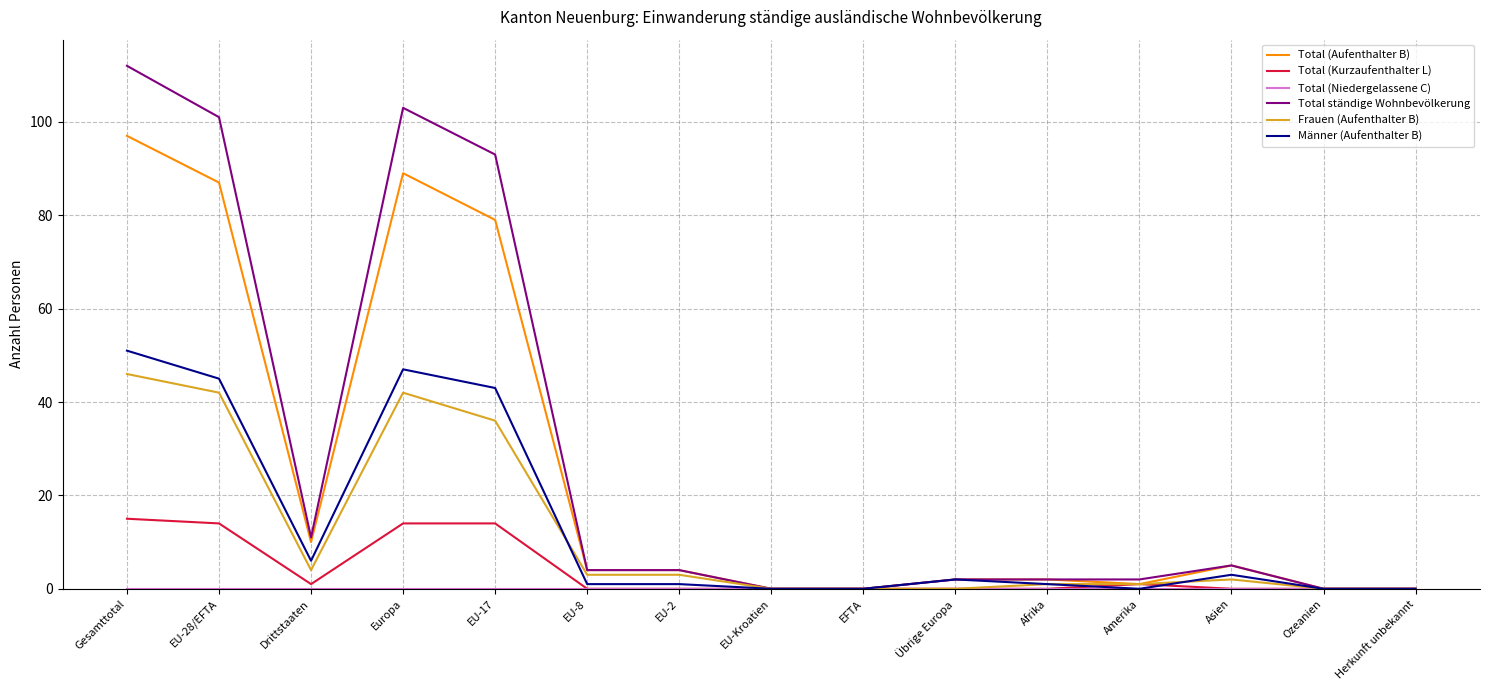

Where is Frauen (Aufenthalter B) nearest to the value 23?

EU-17